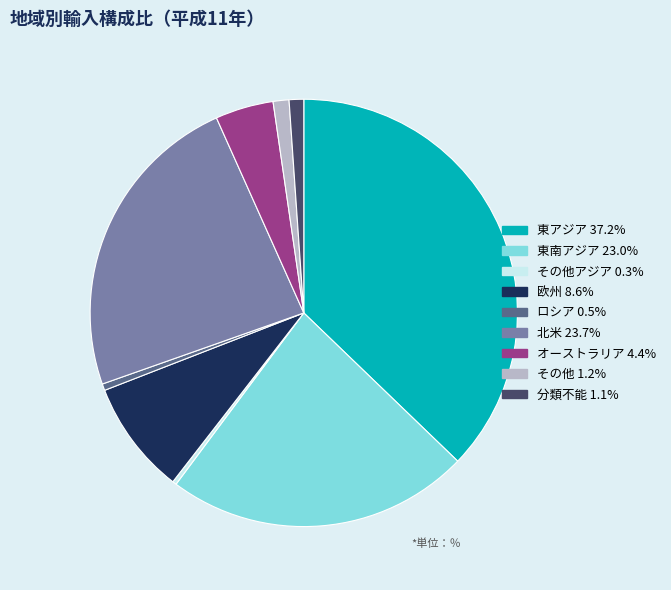

Does any single category account for the majority?

No